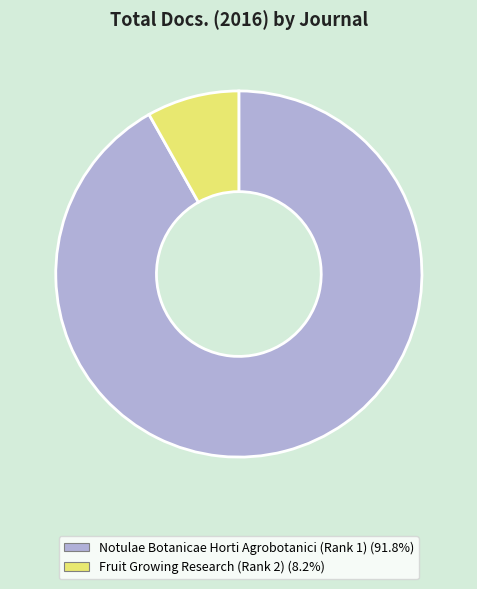

Is there a majority slice in this chart?

Yes